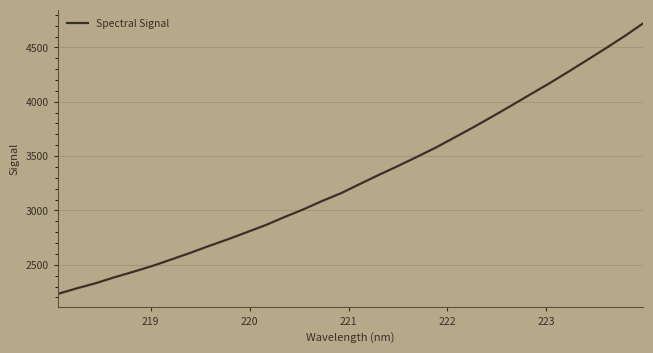

What is the smallest value displayed?

2231.5